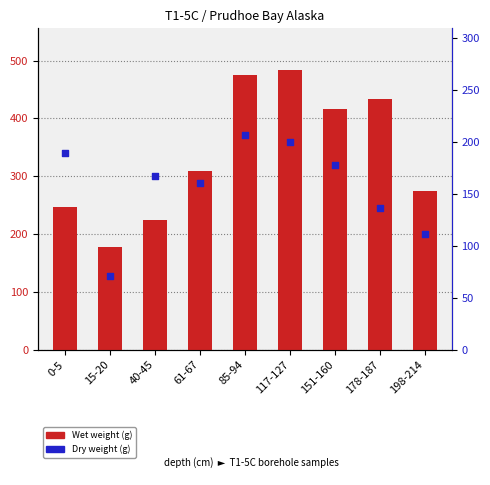

Which series has the widest spread of Y values?

Wet weight (g)